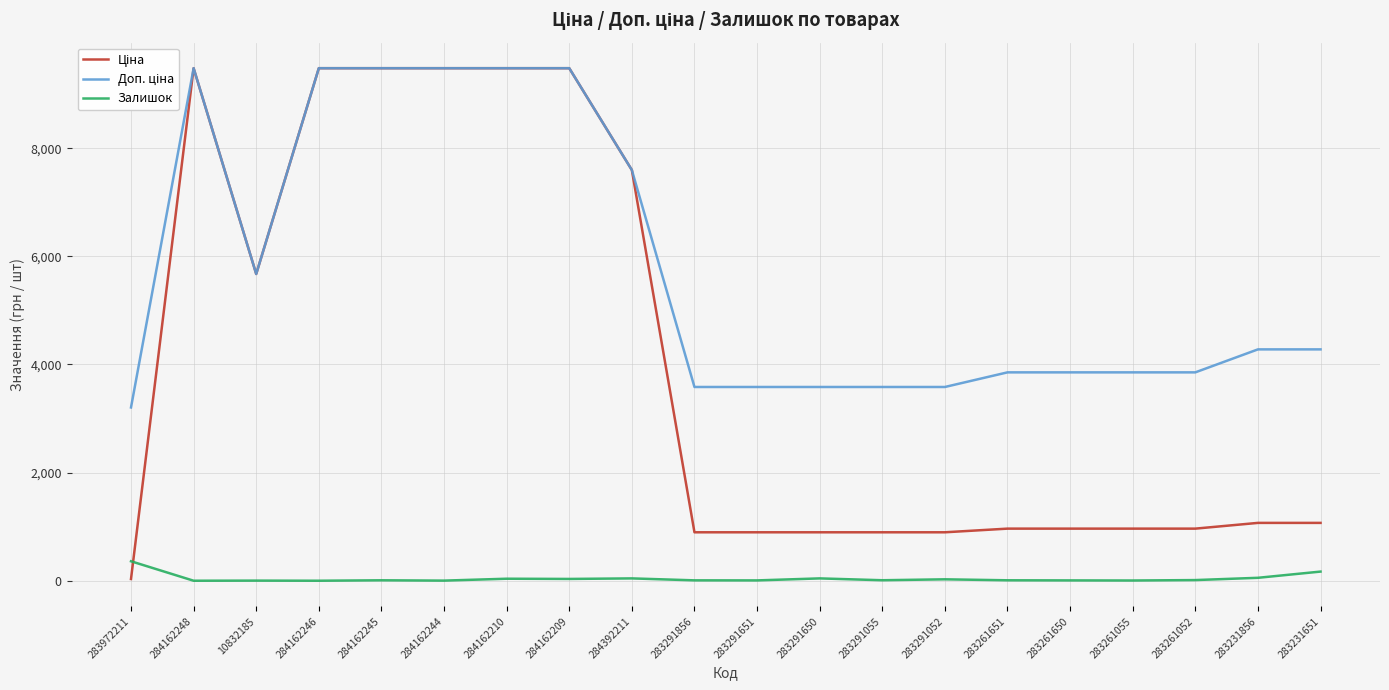

What is the maximum value shown in the chart?

9480.1